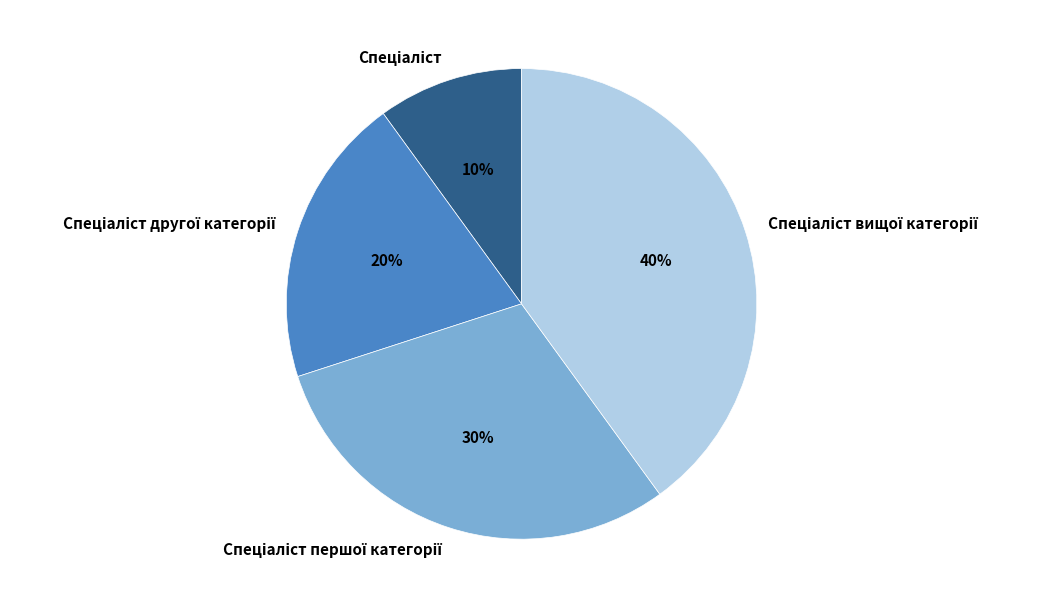

Does any single category account for the majority?

No